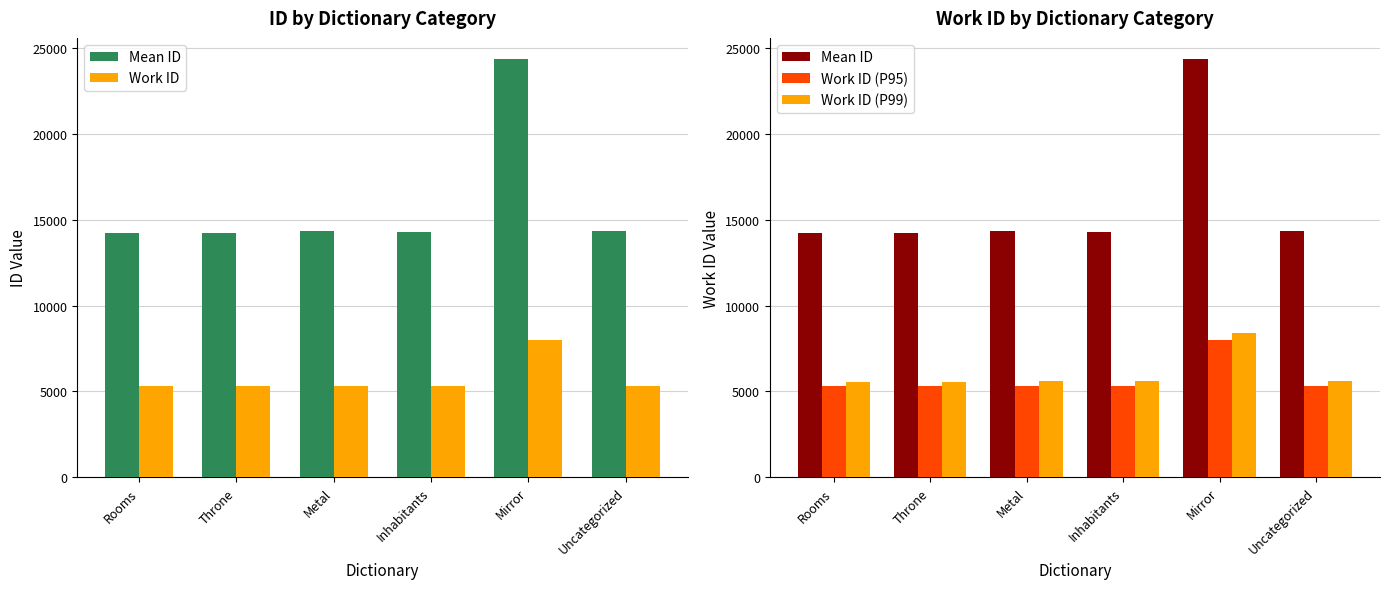

Where is Work ID (P99) nearest to the value 6983?

Metal